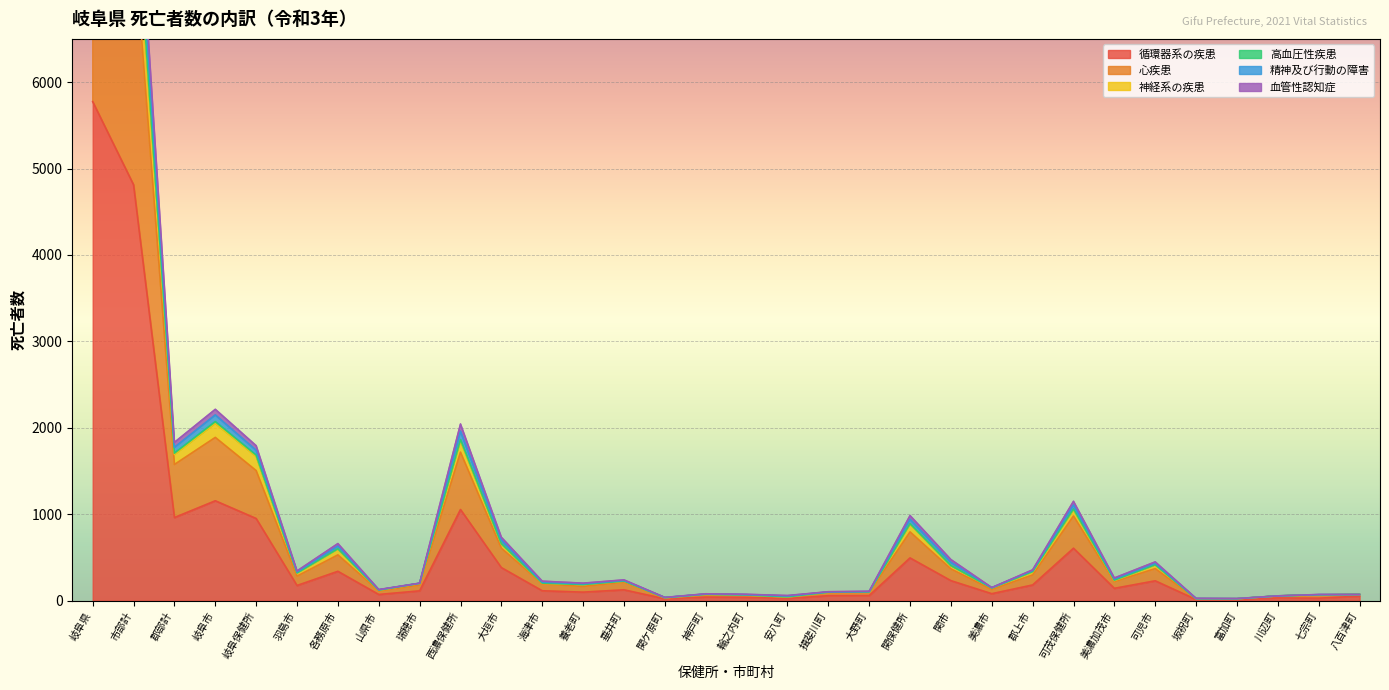

True or false: 心疾患 and 神経系の疾患 intersect in this chart.

False